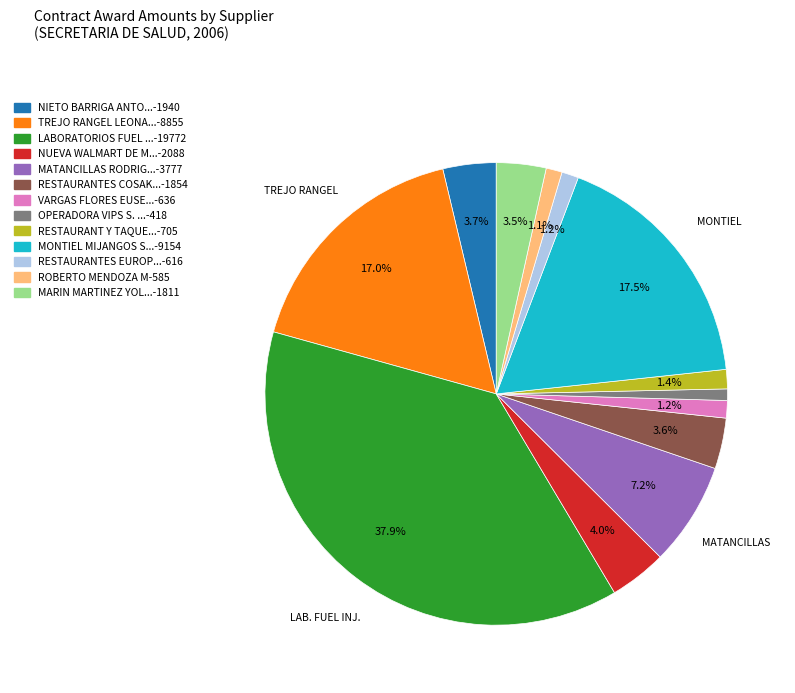

Is there any slice that represents more than half of the pie?

No